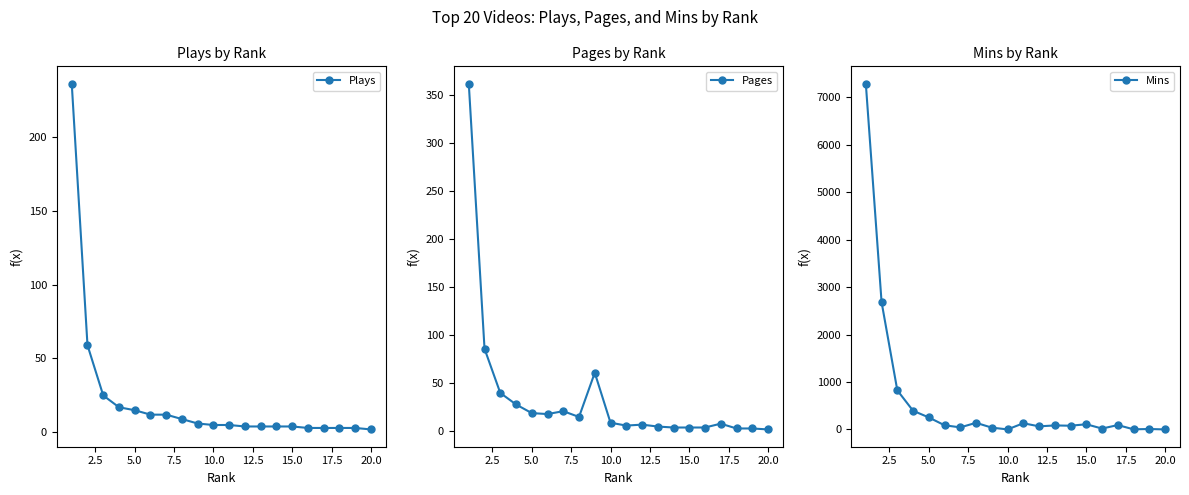

At which category does the chart reach its minimum across all series?

20.0